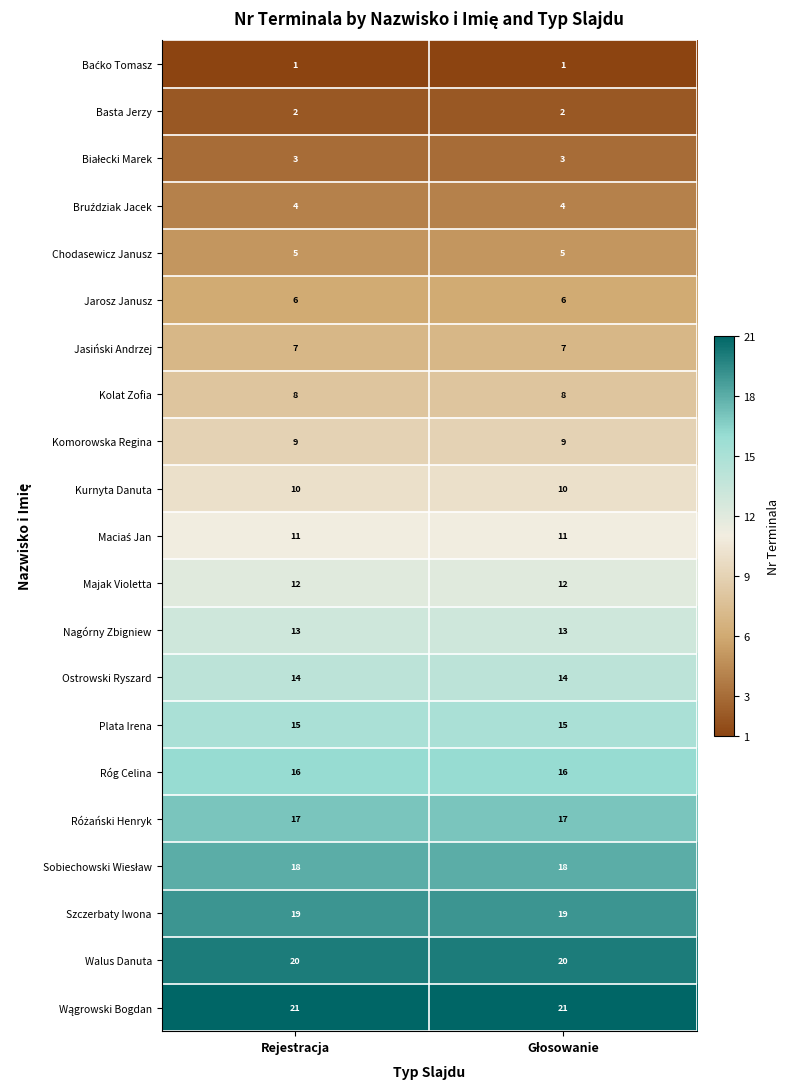

Read the Jasiński Andrzej value at Rejestracja.

7